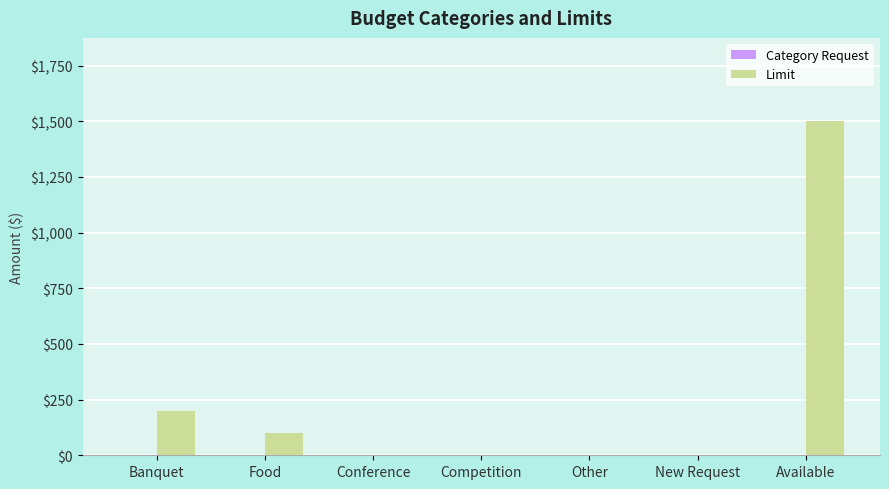

Reading left to right, extract all data points from this chart.

Banquet=200	Food=100	Conference=0	Competition=0	Other=0	New Request=0	Available=1500